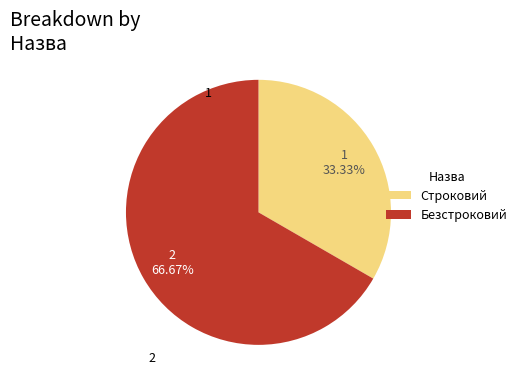

What is the ratio of the value at Безстроковий to the value at Строковий?

2.0